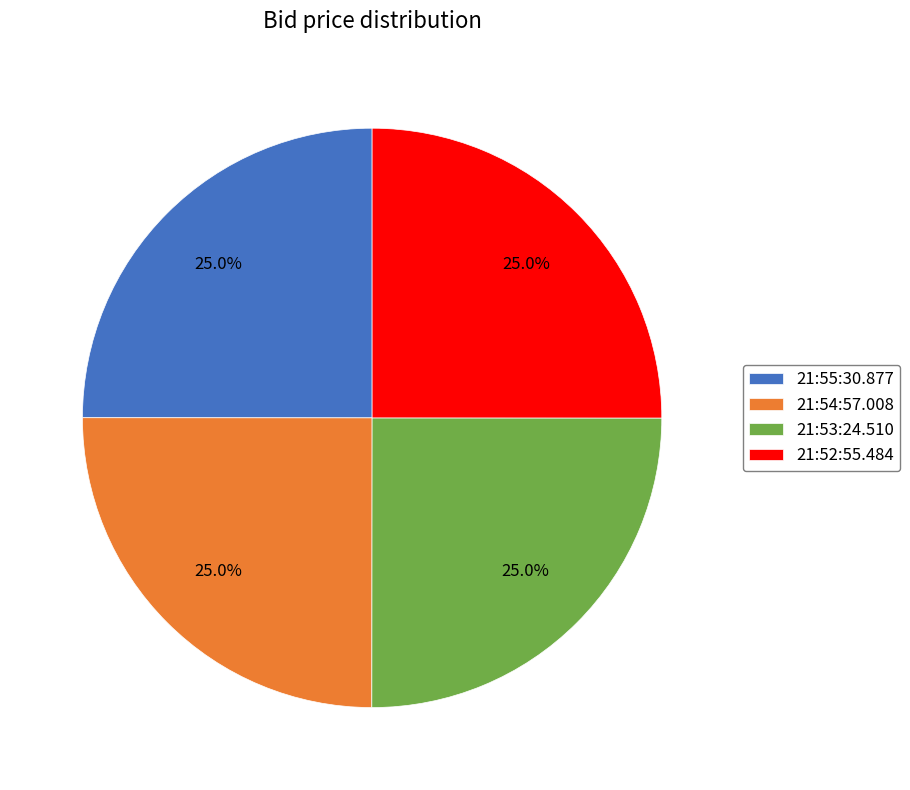

Is it true that 21:55:30.877 is 25% of the pie?

True